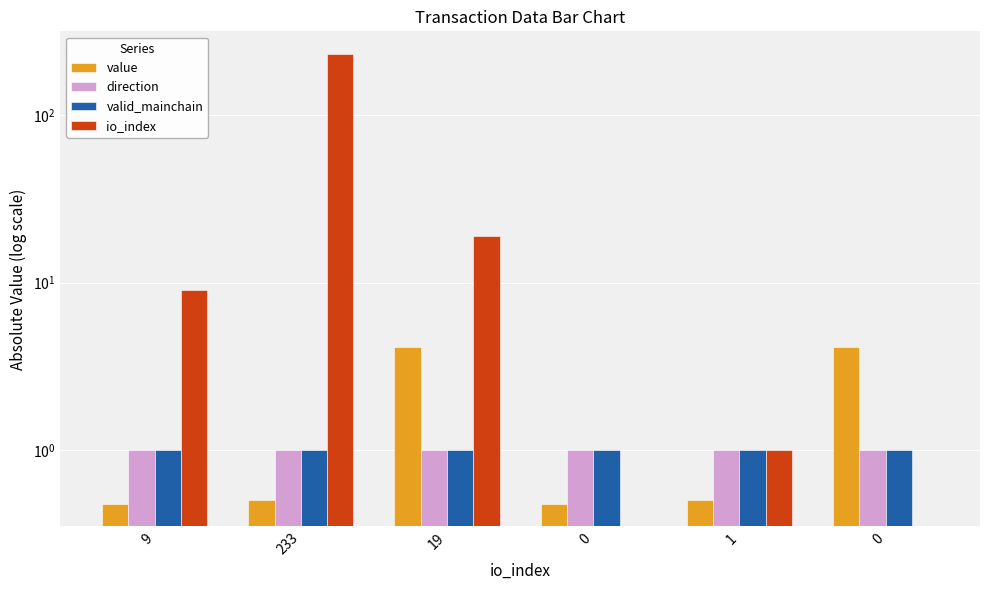

Where is value nearest to the value 2?

233